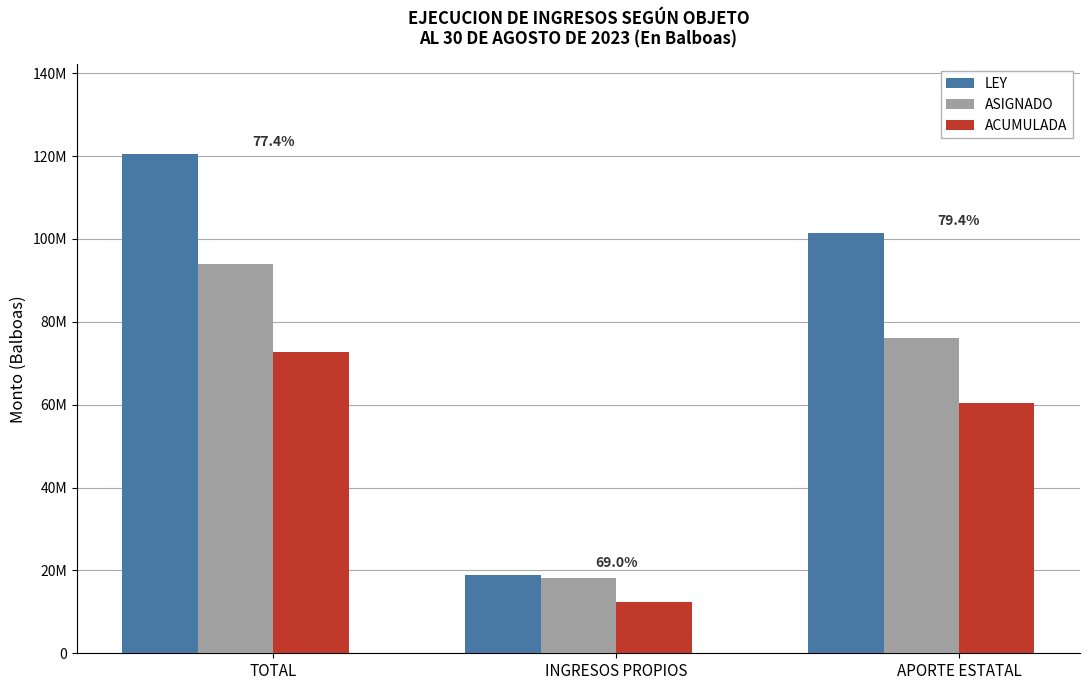

Rank the series by their maximum value, from lowest to highest.

ACUMULADA, ASIGNADO, LEY